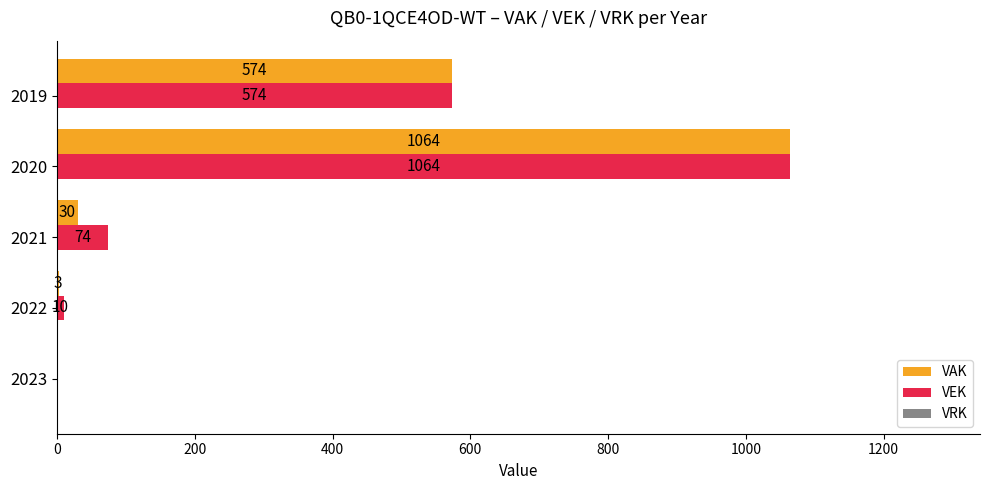

What is the total value across all series at 2022?

13